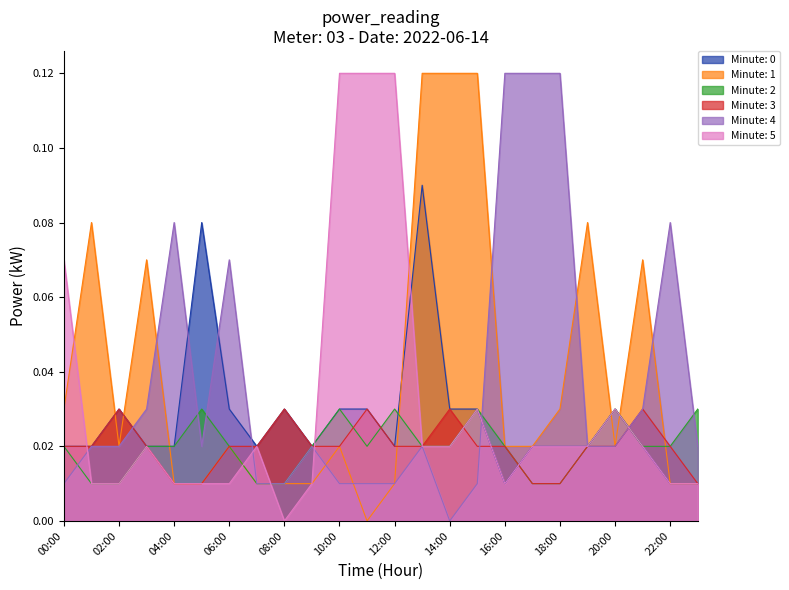

At which label is Minute: 5 closest to 0?

08:00